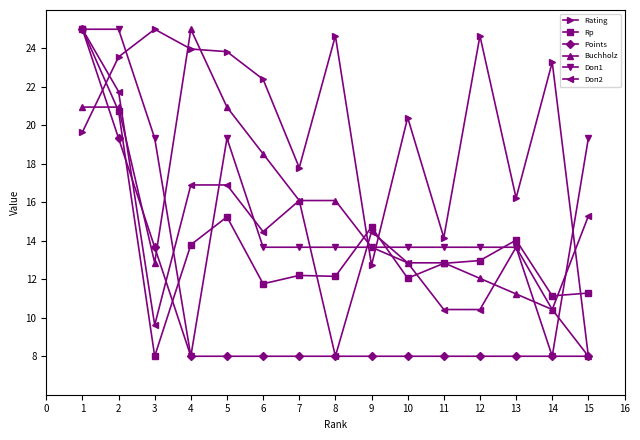

What is the minimum value shown in the chart?

8.0